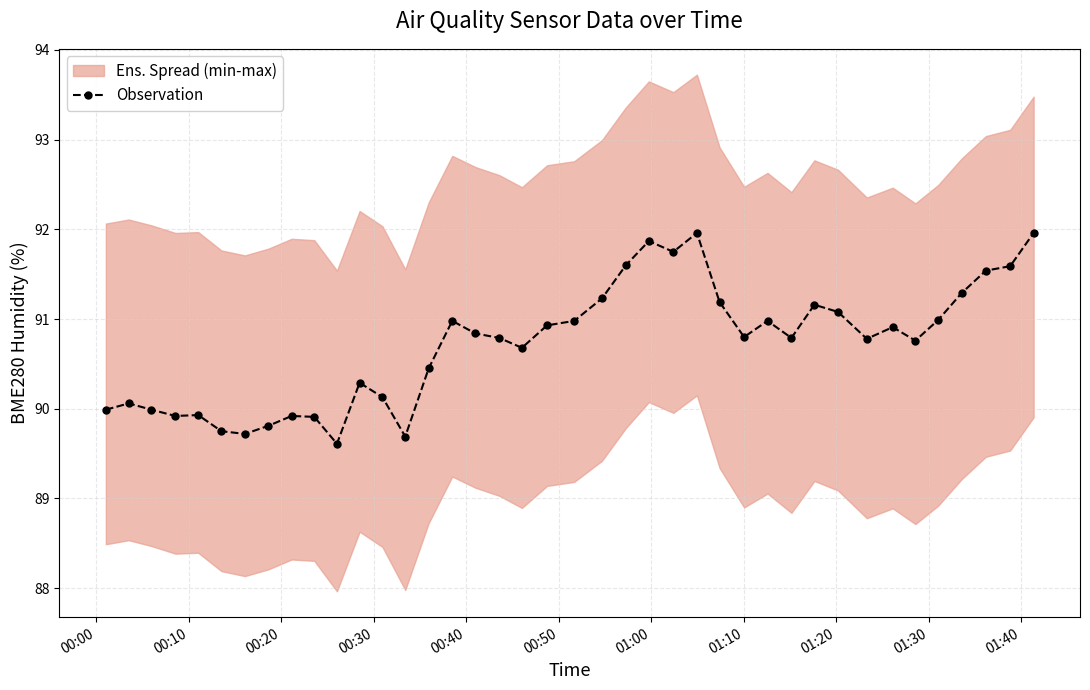

True or false: Observation has more than 2 interior local peaks.

True